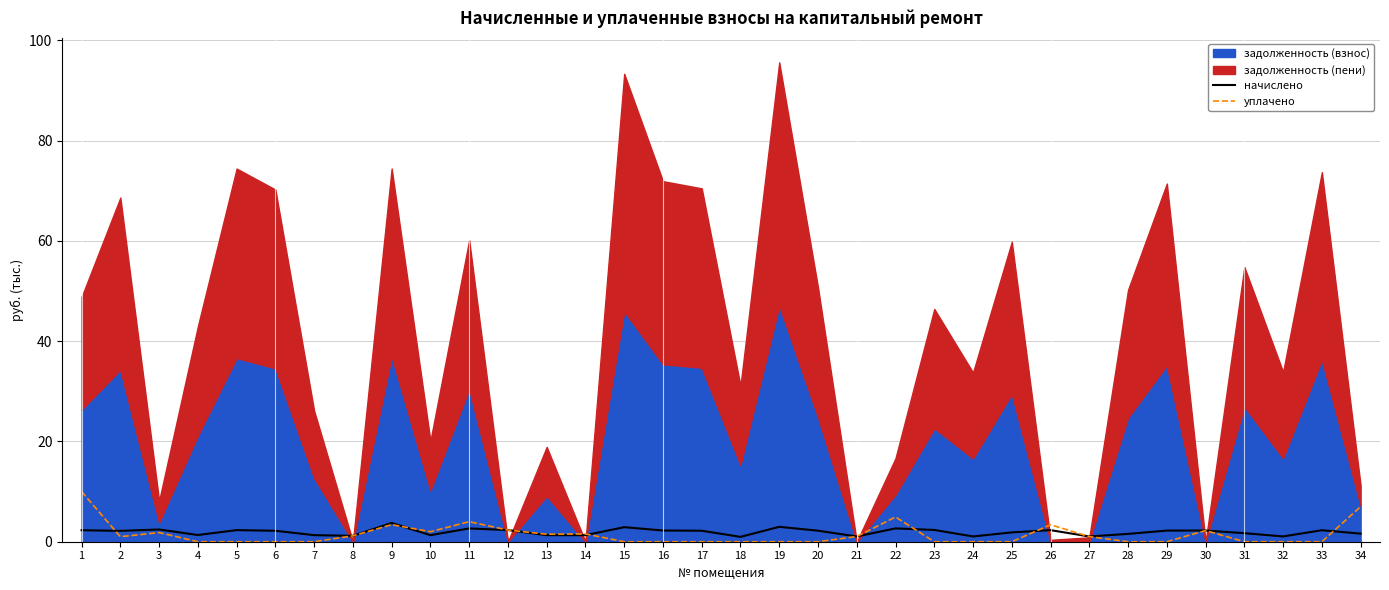

True or false: уплачено has a value of 5.8 at 17.

False